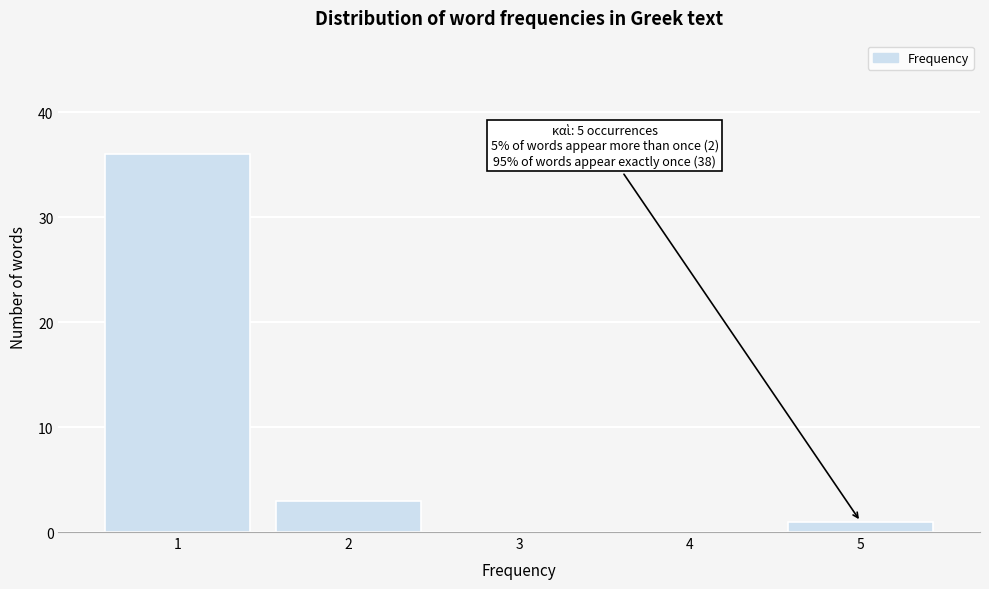

Reading right to left, what are all the values shown in this chart?

5=1	4=0	3=0	2=3	1=36